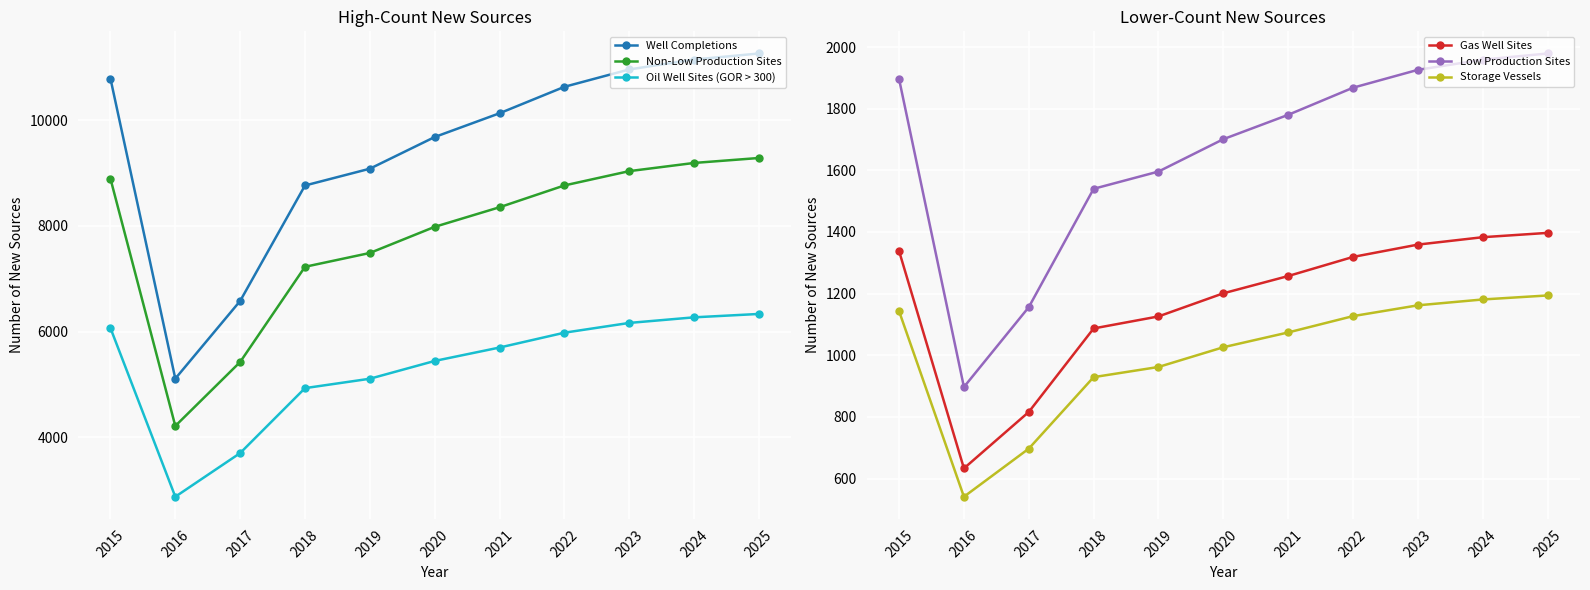

Reading left to right, extract all data points from this chart.

Well Completions: 10791	5108	6579	8766	9084	9684	10134	10635	10964	11152	11266
Non-Low Production Sites: 8895	4211	5423	7226	7488	7983	8354	8767	9038	9193	9287
Oil Well Sites (GOR > 300): 6066	2871	3698	4928	5106	5443	5697	5978	6163	6269	6333
Gas Well Sites: 1338	633	816	1087	1126	1201	1257	1319	1359	1383	1397
Low Production Sites: 1896	897	1156	1540	1596	1701	1780	1868	1926	1959	1979
Storage Vessels: 1143	541	697	929	962	1026	1074	1127	1162	1181	1194